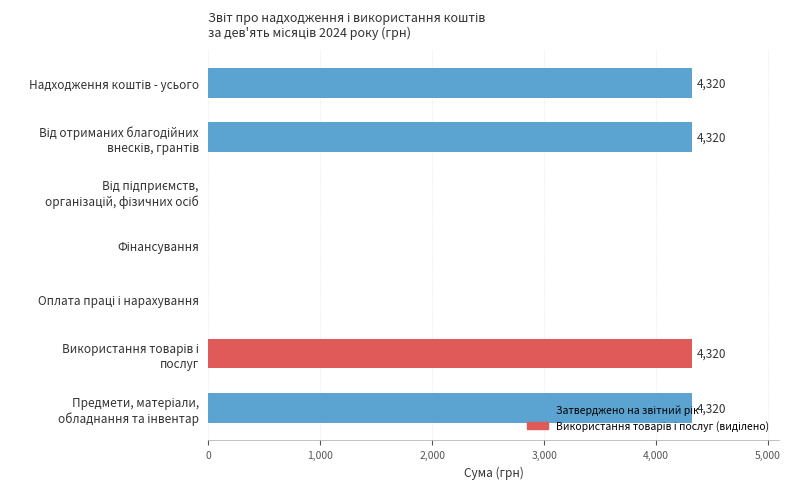

What is the sum of all values?

17280